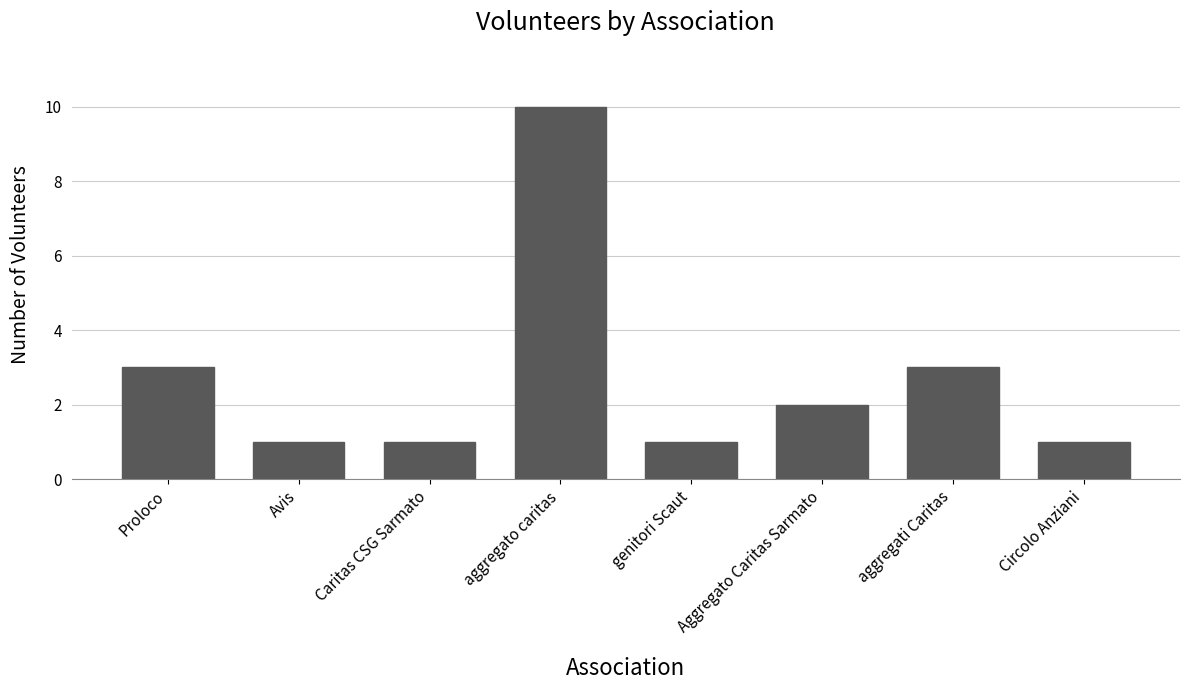

True or false: the data shows 2 at Aggregato Caritas Sarmato.

True